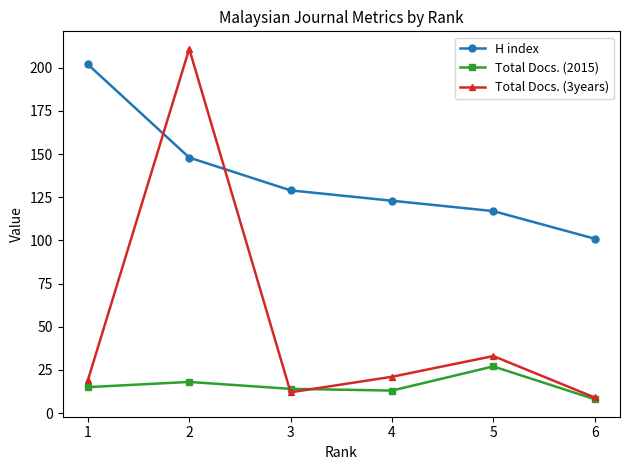

At which category is the sum across all series the highest?

2